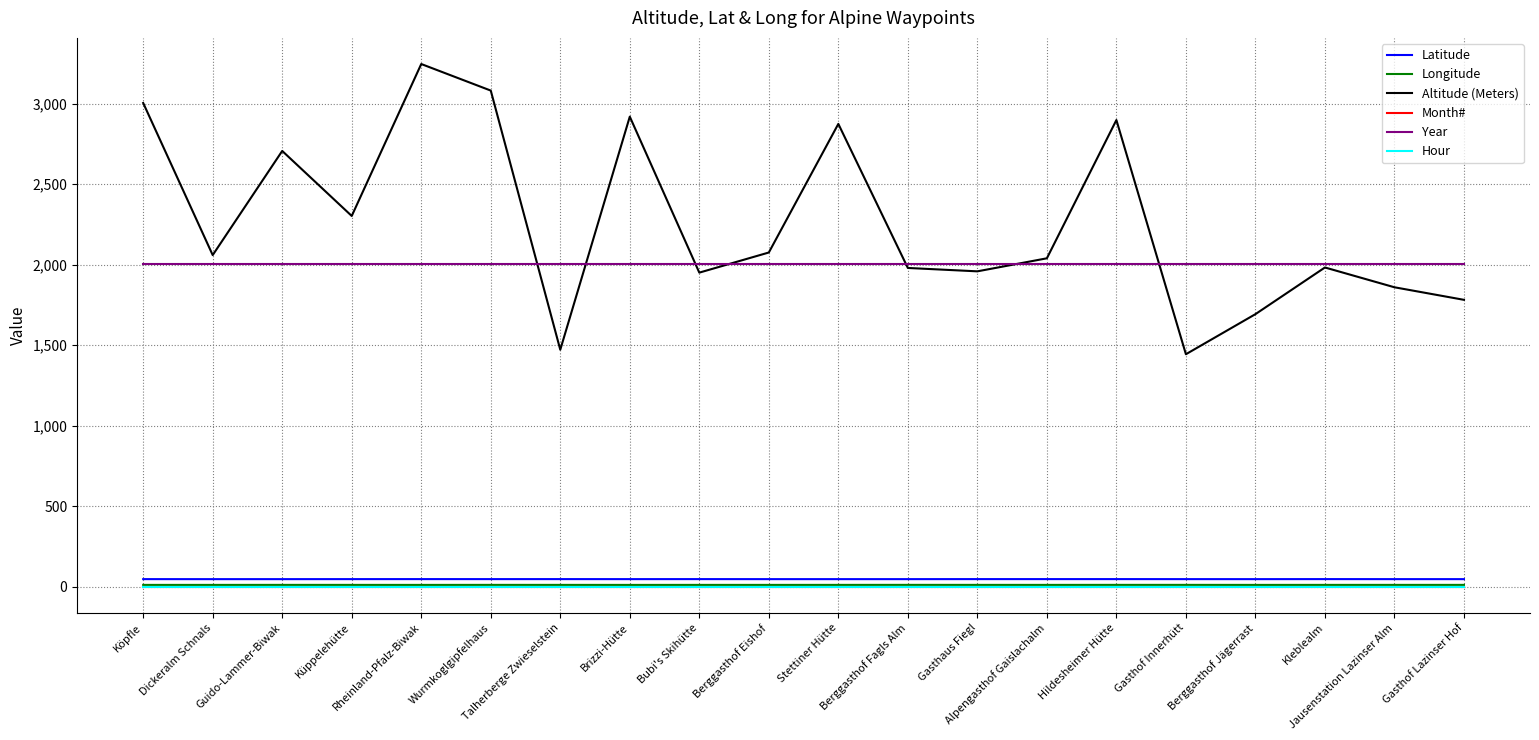

What is the sum of all Latitude values?

936.8